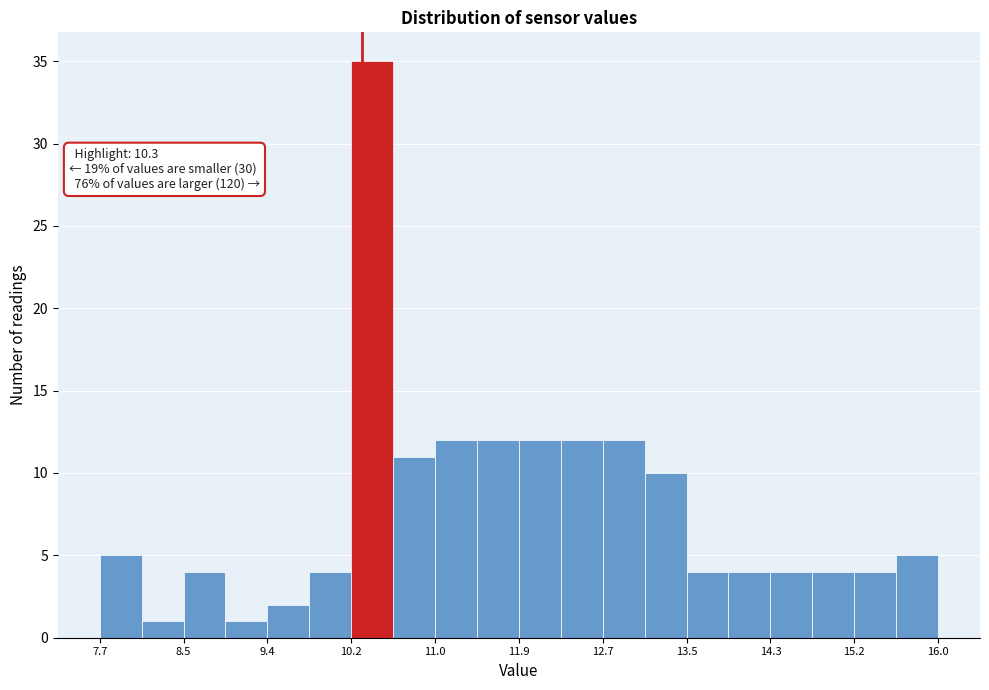

Over which range of the x-axis is the bar tallest?

10.2 to 10.6